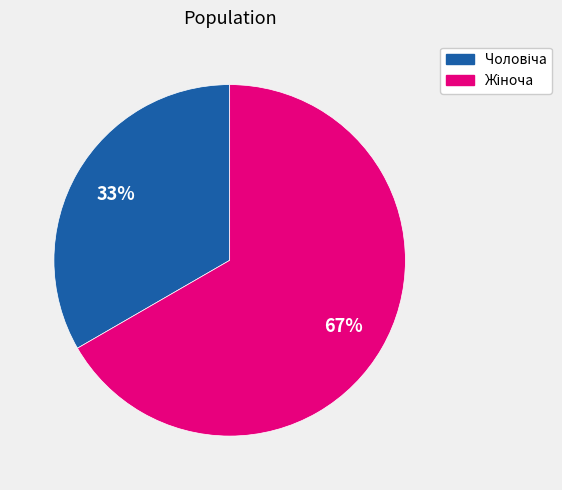

Is there any slice that represents more than half of the pie?

Yes